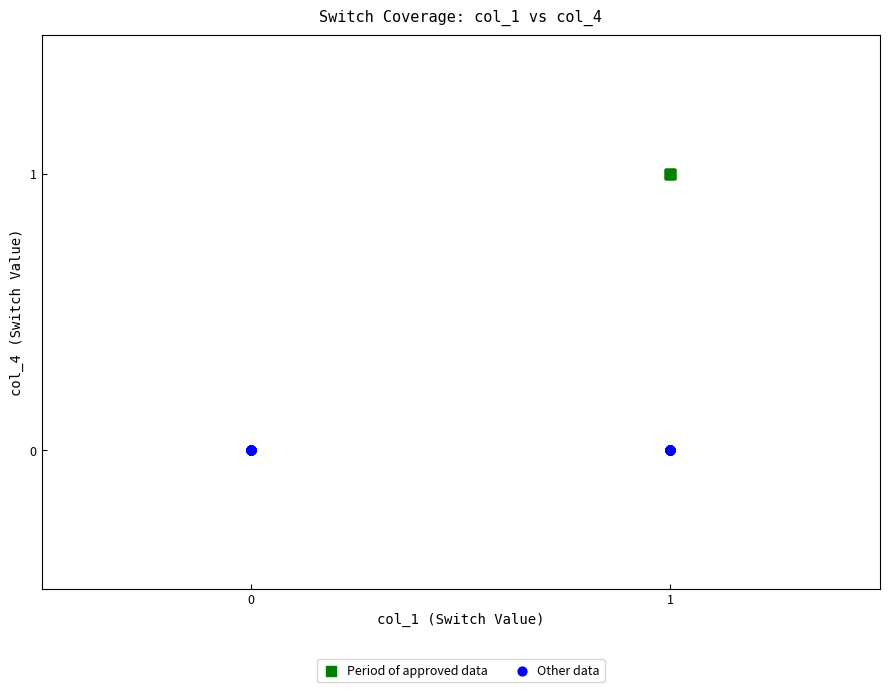

Which series contains the highest Y value?

Period of approved data